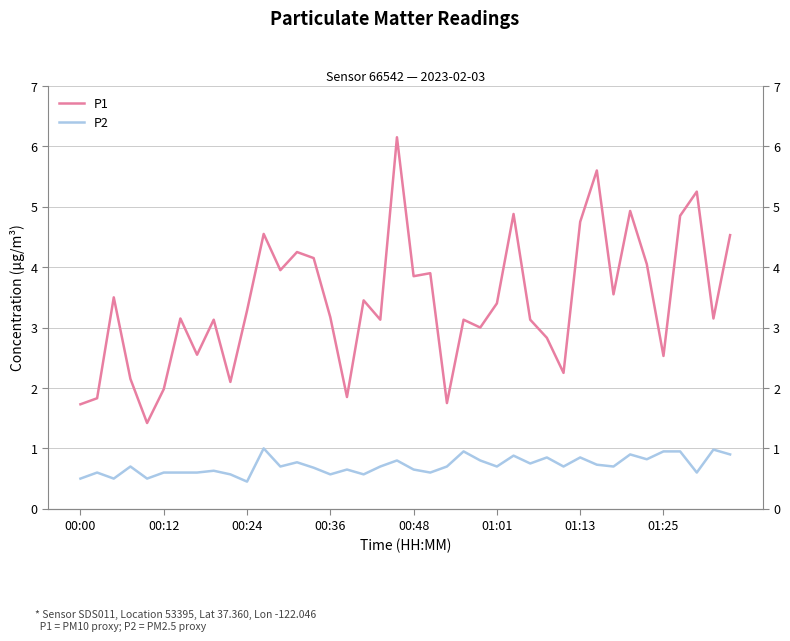

The P1 series shows 2.5 at 01:25. True or false?

True